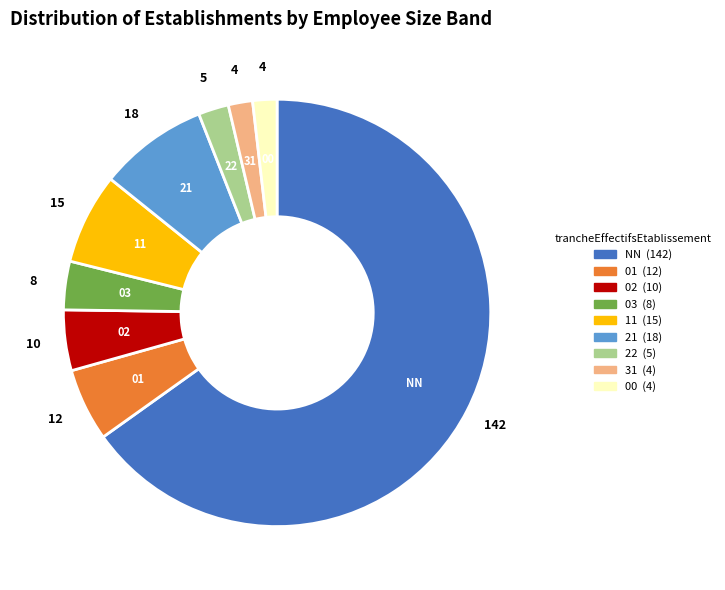

Is there a majority slice in this chart?

Yes